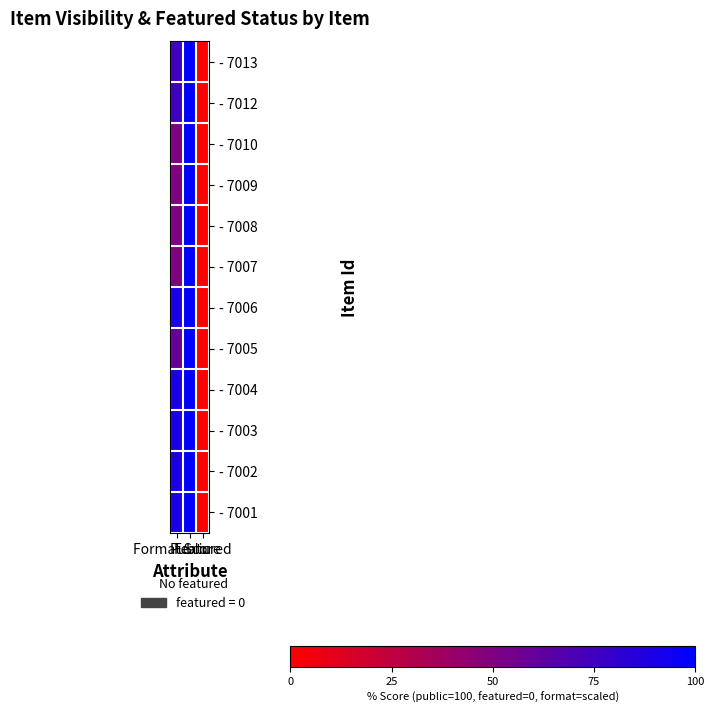

Reading right to left, transcribe all the data shown in this chart.

- 7013: Featured=0	Public=100	Format Score=75
- 7012: Featured=0	Public=100	Format Score=75
- 7010: Featured=0	Public=100	Format Score=50
- 7009: Featured=0	Public=100	Format Score=50
- 7008: Featured=0	Public=100	Format Score=50
- 7007: Featured=0	Public=100	Format Score=50
- 7006: Featured=0	Public=100	Format Score=90
- 7005: Featured=0	Public=100	Format Score=60
- 7004: Featured=0	Public=100	Format Score=90
- 7003: Featured=0	Public=100	Format Score=90
- 7002: Featured=0	Public=100	Format Score=90
- 7001: Featured=0	Public=100	Format Score=90